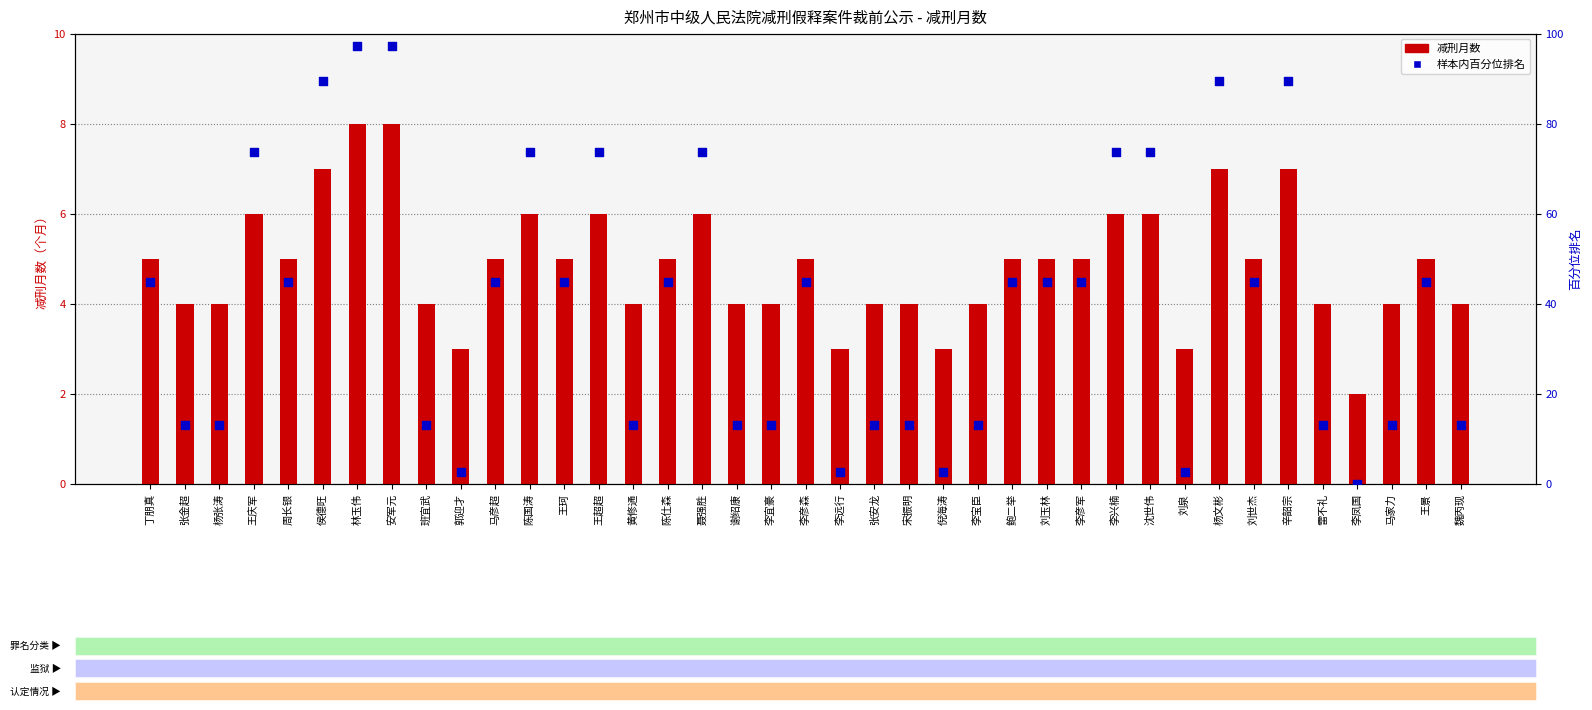

At how many categories does at least one series exceed 16?

22